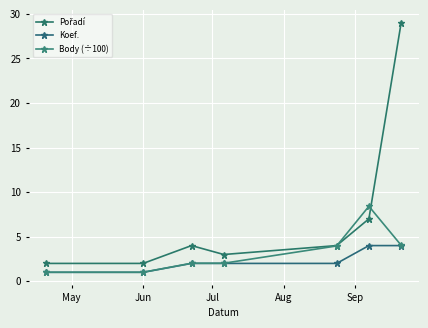

Does the chart have visible grid lines?

Yes